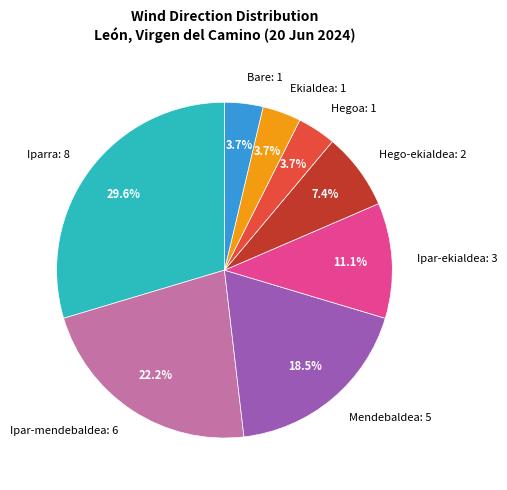

What percentage is the Bare slice, to the nearest percent?

4%